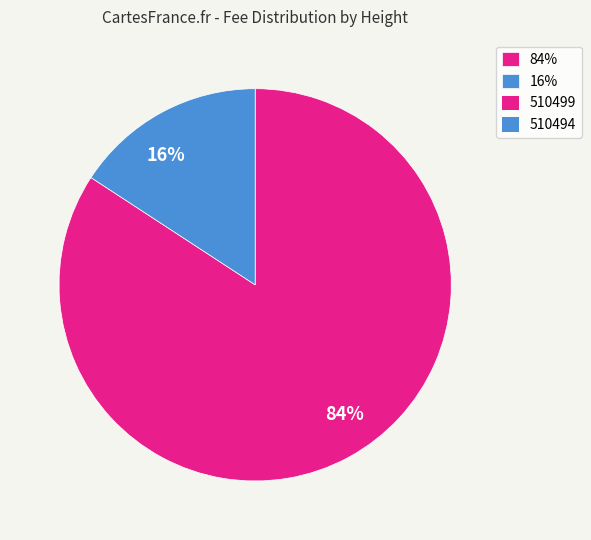

Which slice is the largest?

84%